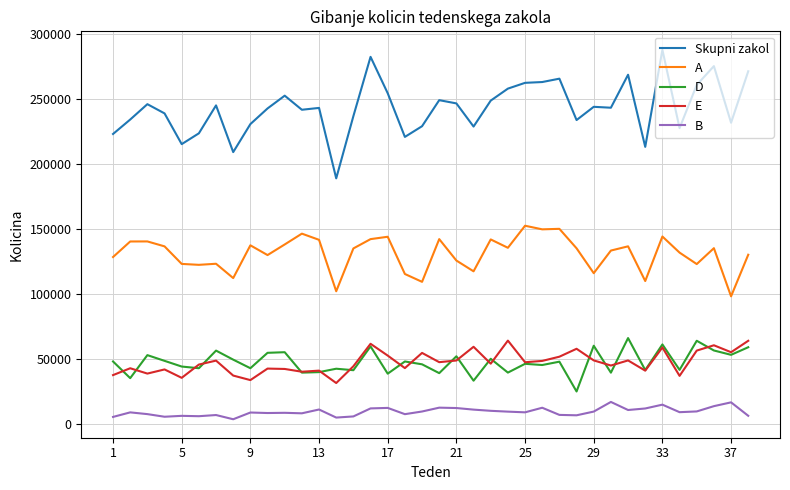

True or false: D and B intersect in this chart.

False